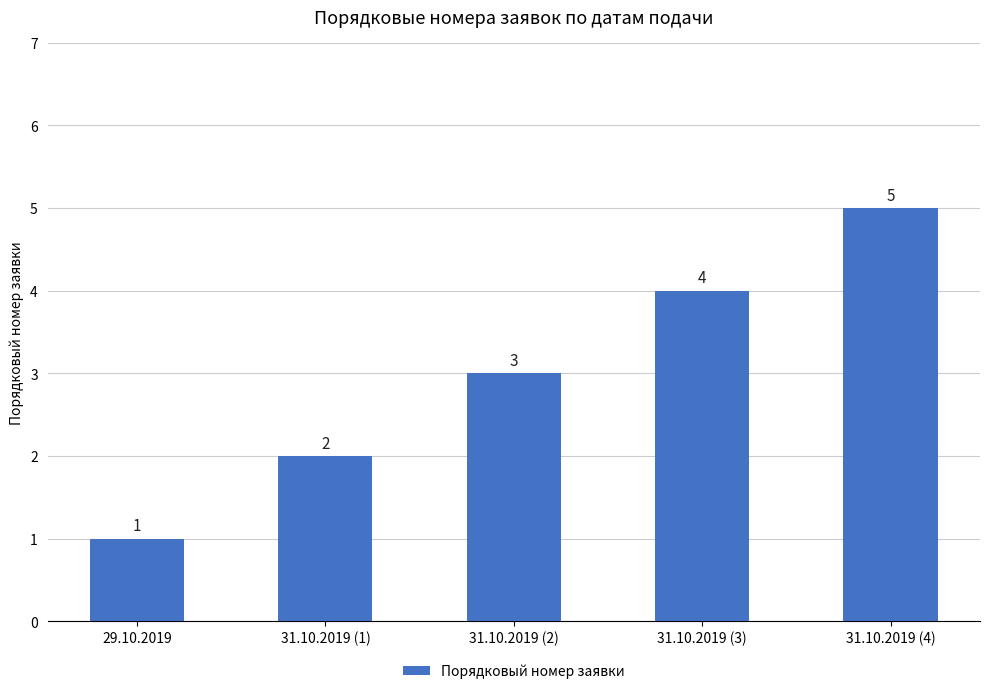

What is the smallest value displayed?

1